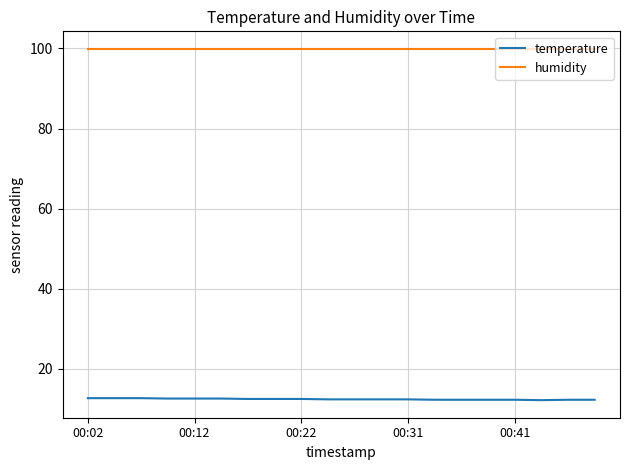

Which series has the largest total across all categories?

humidity